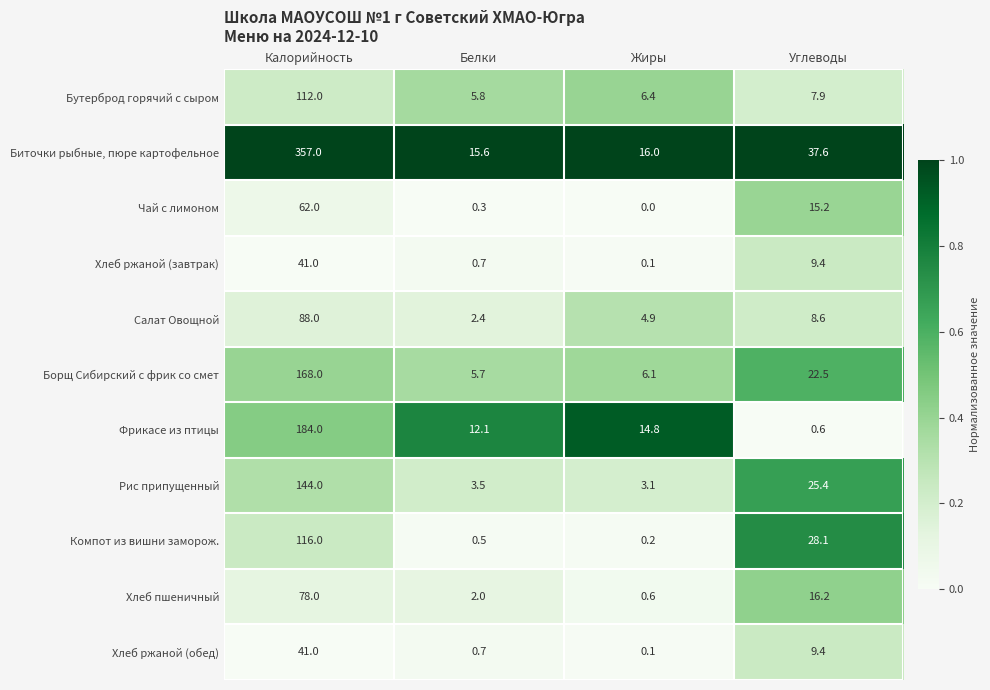

List the labels in order of Фрикасе из птицы value, smallest first.

Углеводы, Белки, Жиры, Калорийность